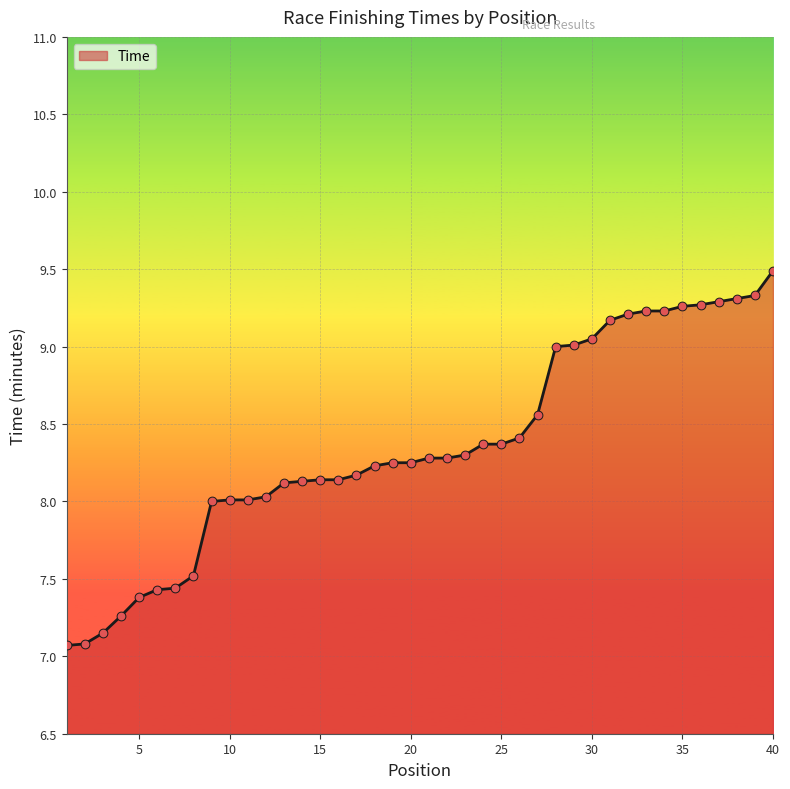

What is the greatest value displayed?

9.5